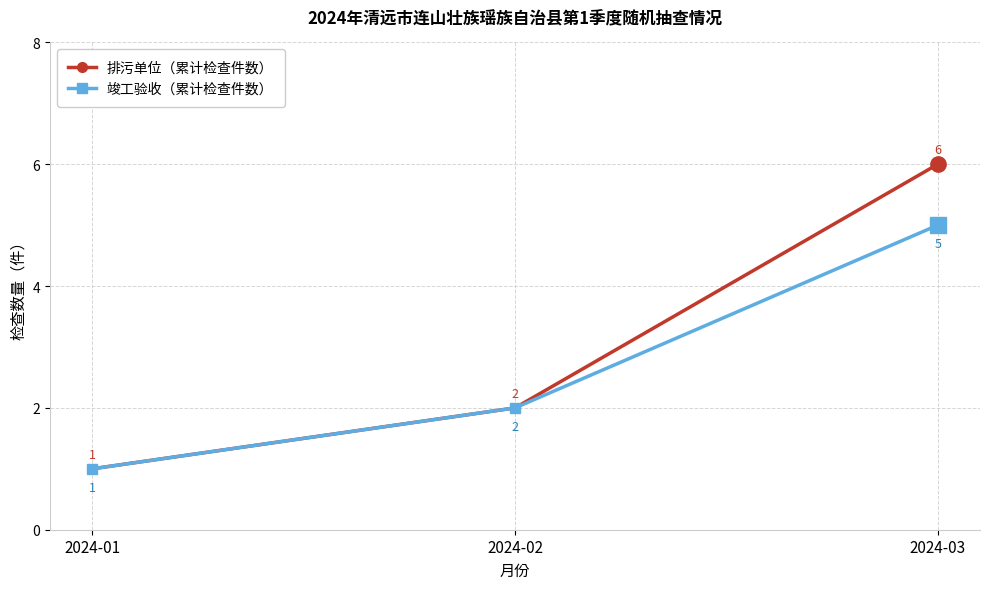

Reading right to left, what are all the values shown in this chart?

排污单位（累计检查件数）: 2024-03=6	2024-02=2	2024-01=1
竣工验收（累计检查件数）: 2024-03=5	2024-02=2	2024-01=1